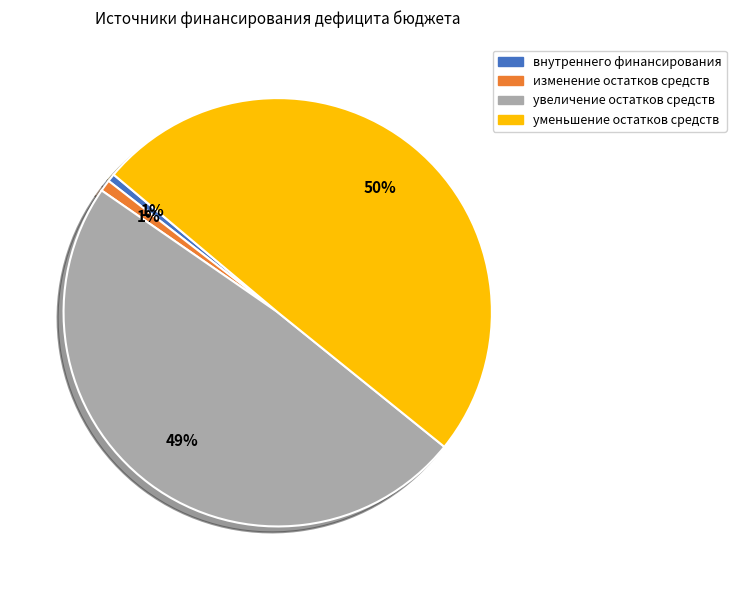

Does any single category account for the majority?

No